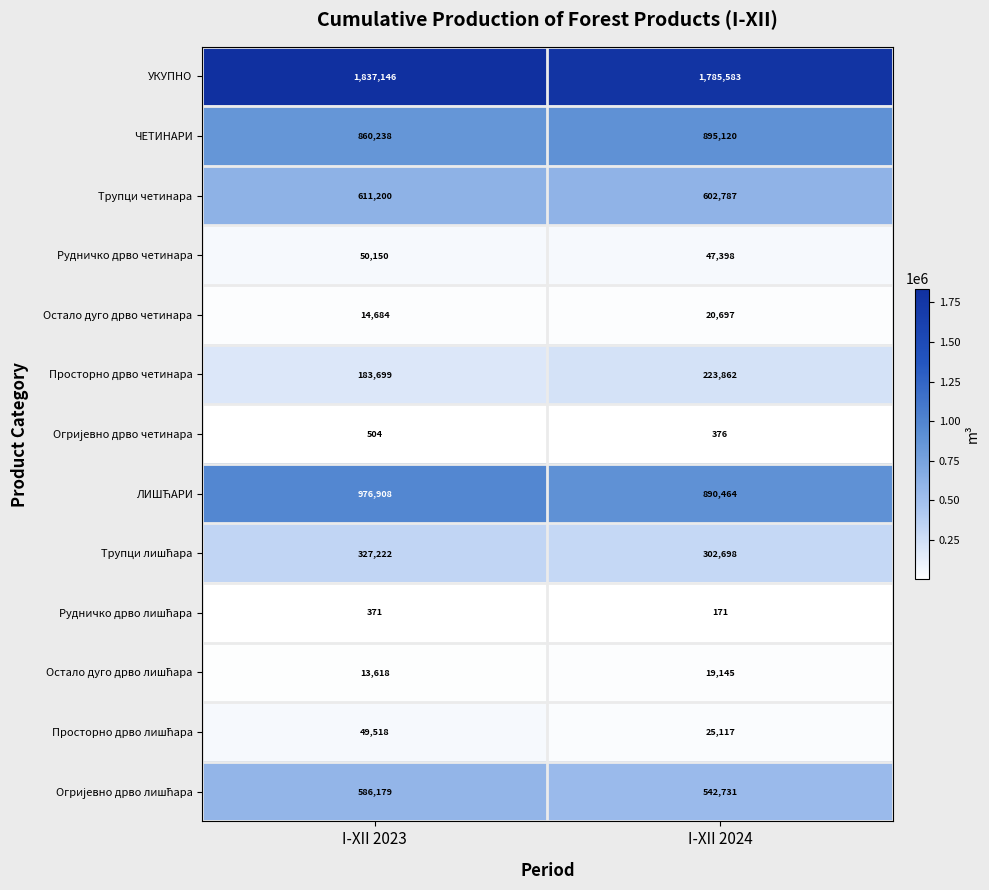

What is the difference between the highest and lowest values at I-XII 2024?

1785412